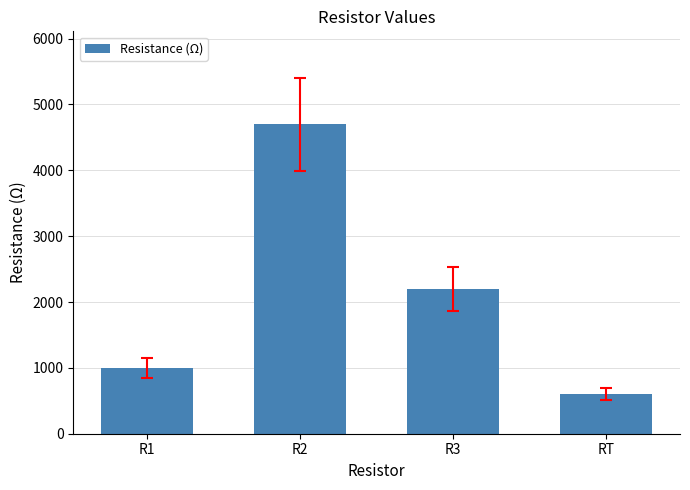

What is the label of the 3rd bar from the left?

R3